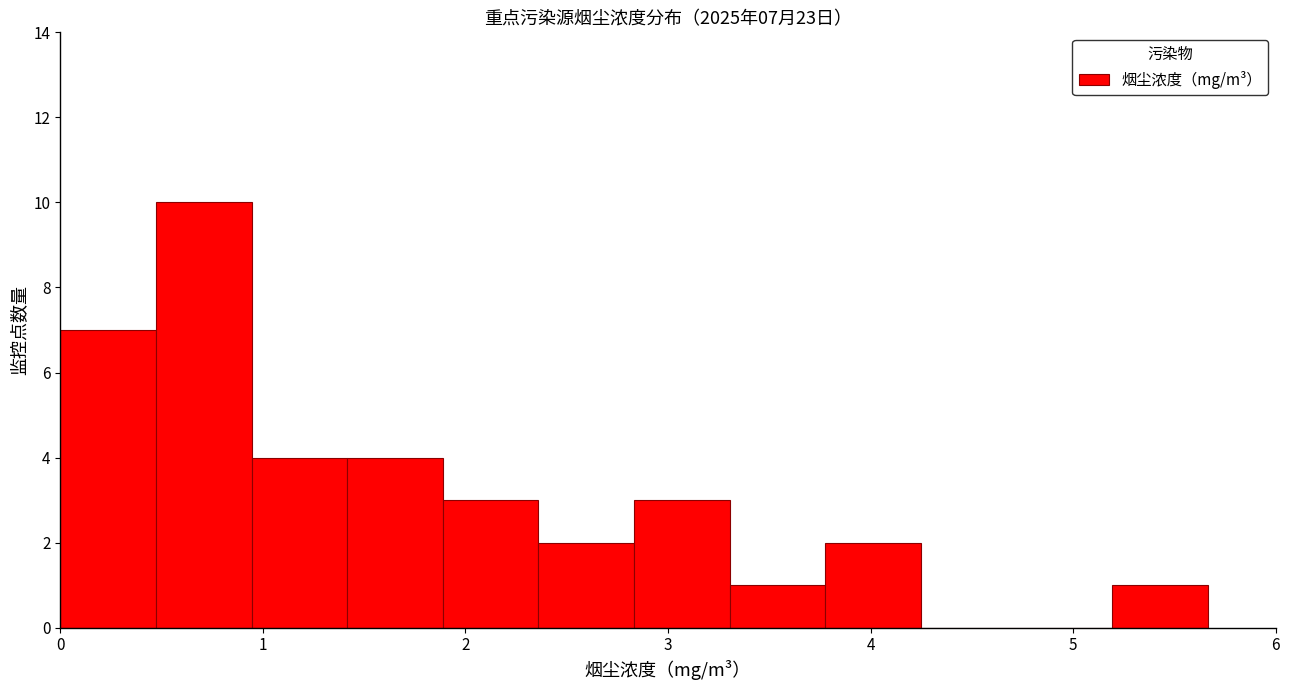

Over which range of the x-axis is the bar tallest?

0.5 to 0.9